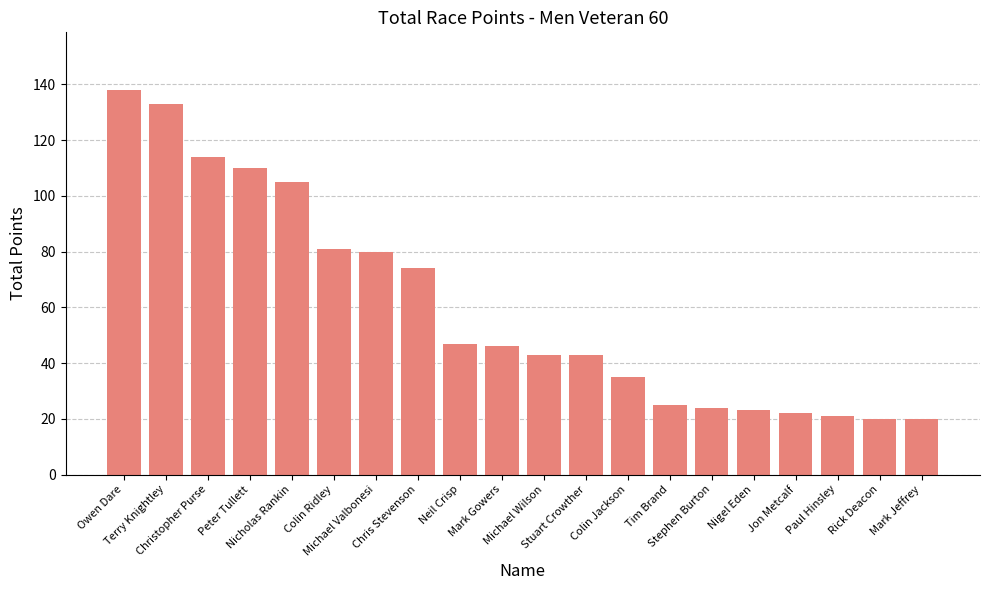

What is the difference between the second highest and minimum values?

113